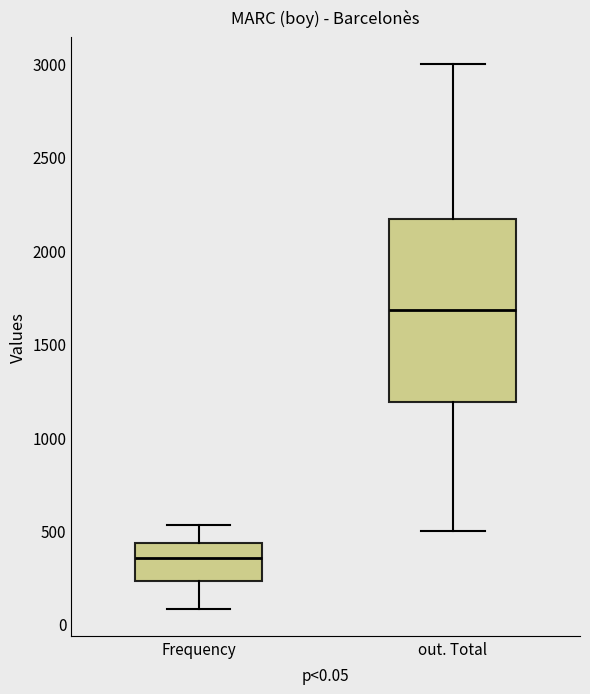

Comparing the boxes themselves (not the whiskers), which one is the tallest?

out. Total